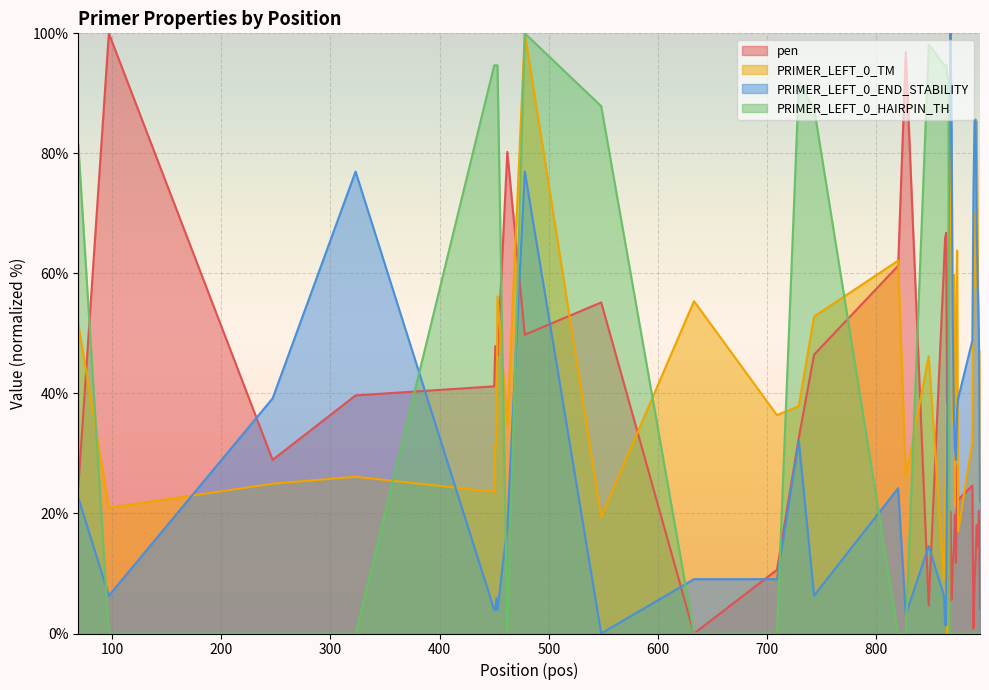

What is the maximum value shown in the chart?

100.0